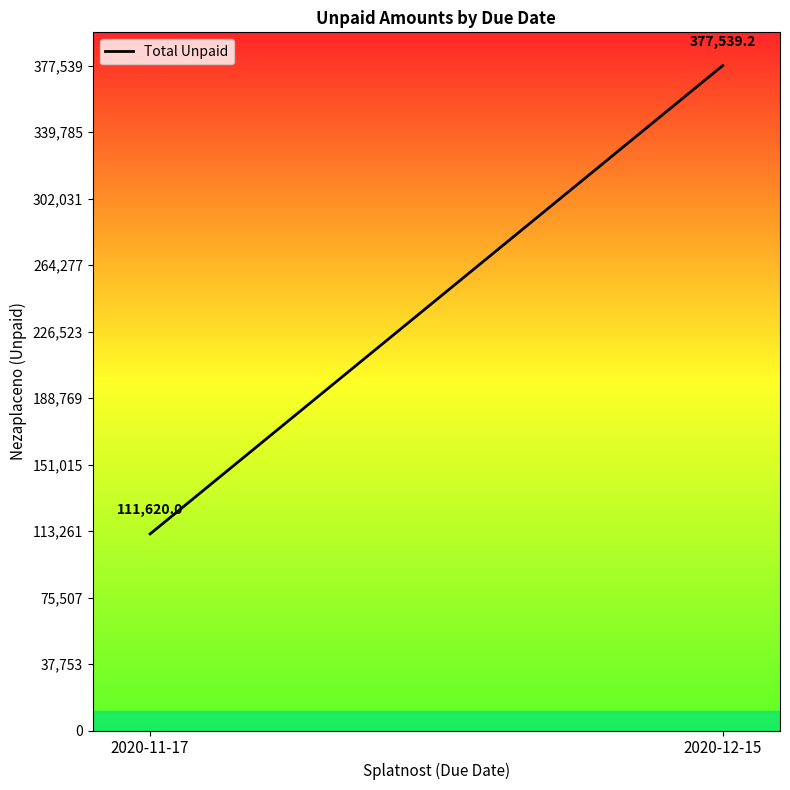

The value at 2020-12-15 is 167277.3. True or false?

False